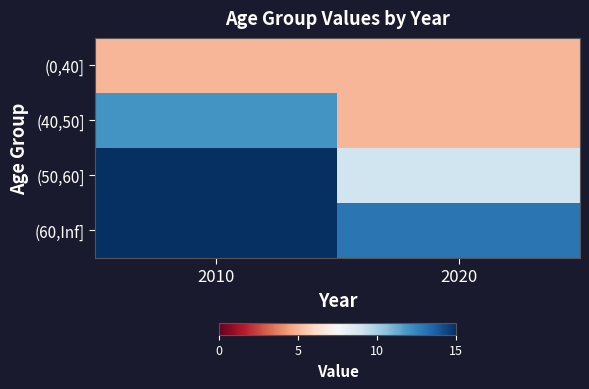

How many distinct data groups are displayed?

4